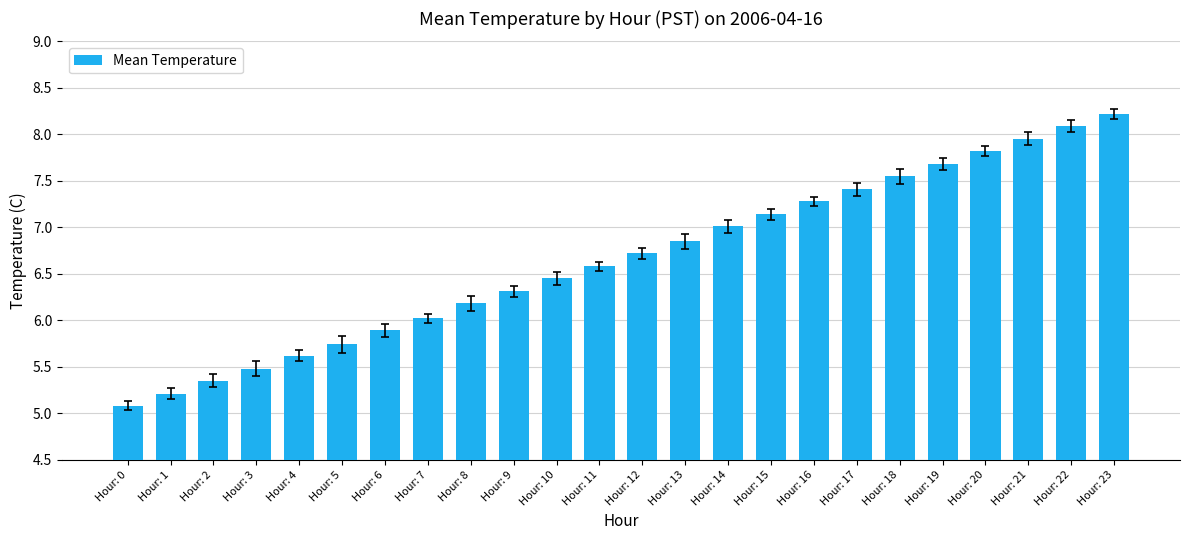

What is the change in value from Hour: 0 to Hour: 5?

+0.7